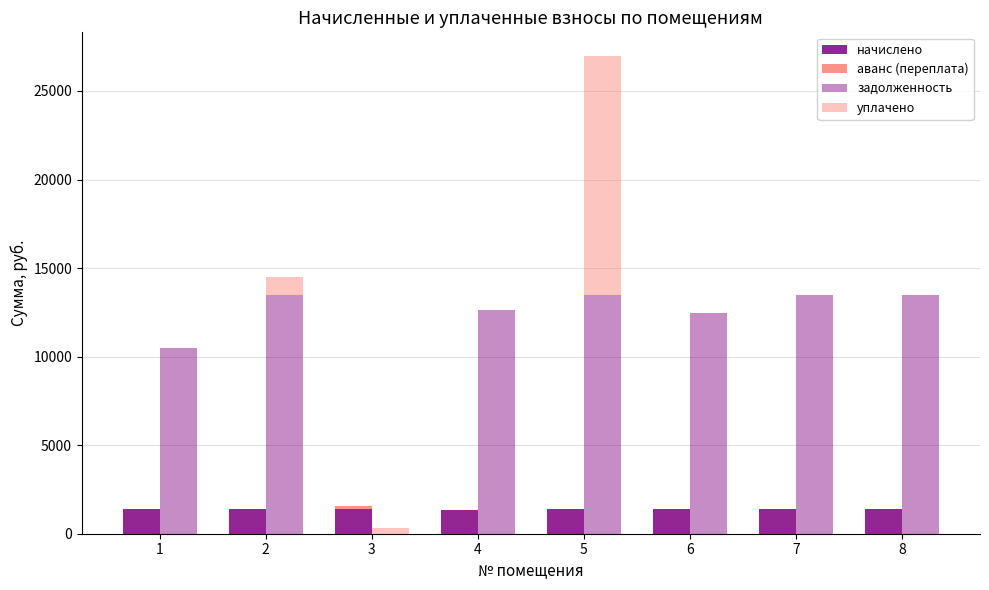

Is it true that начислено equals 1411.9 at 7?

True